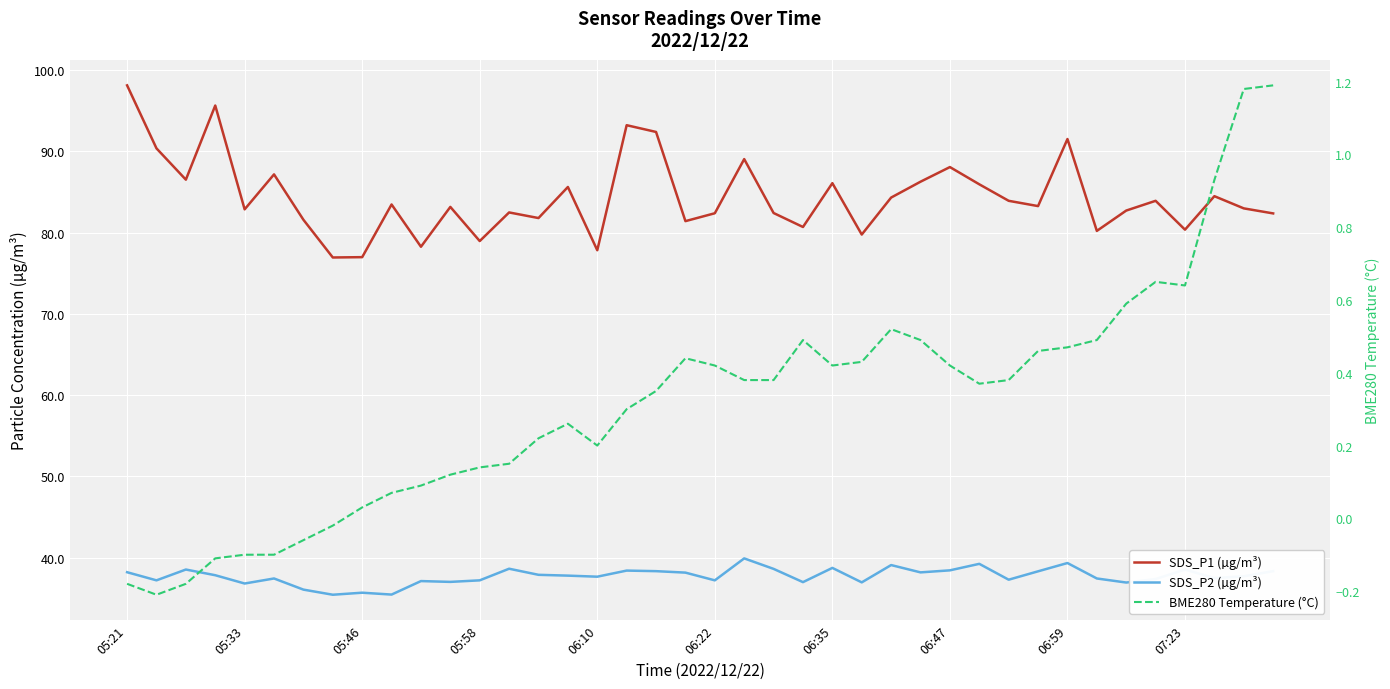

Which series has the largest range (max minus min)?

SDS_P1 (µg/m³)